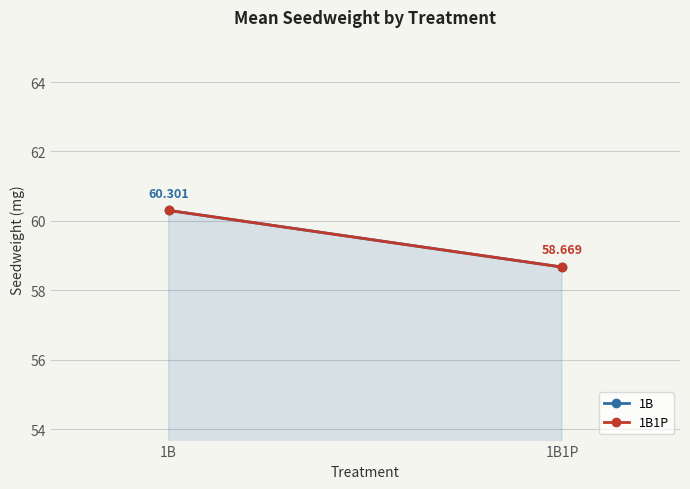

Between 1B and 1B1P, which series saw the biggest shift?

1B